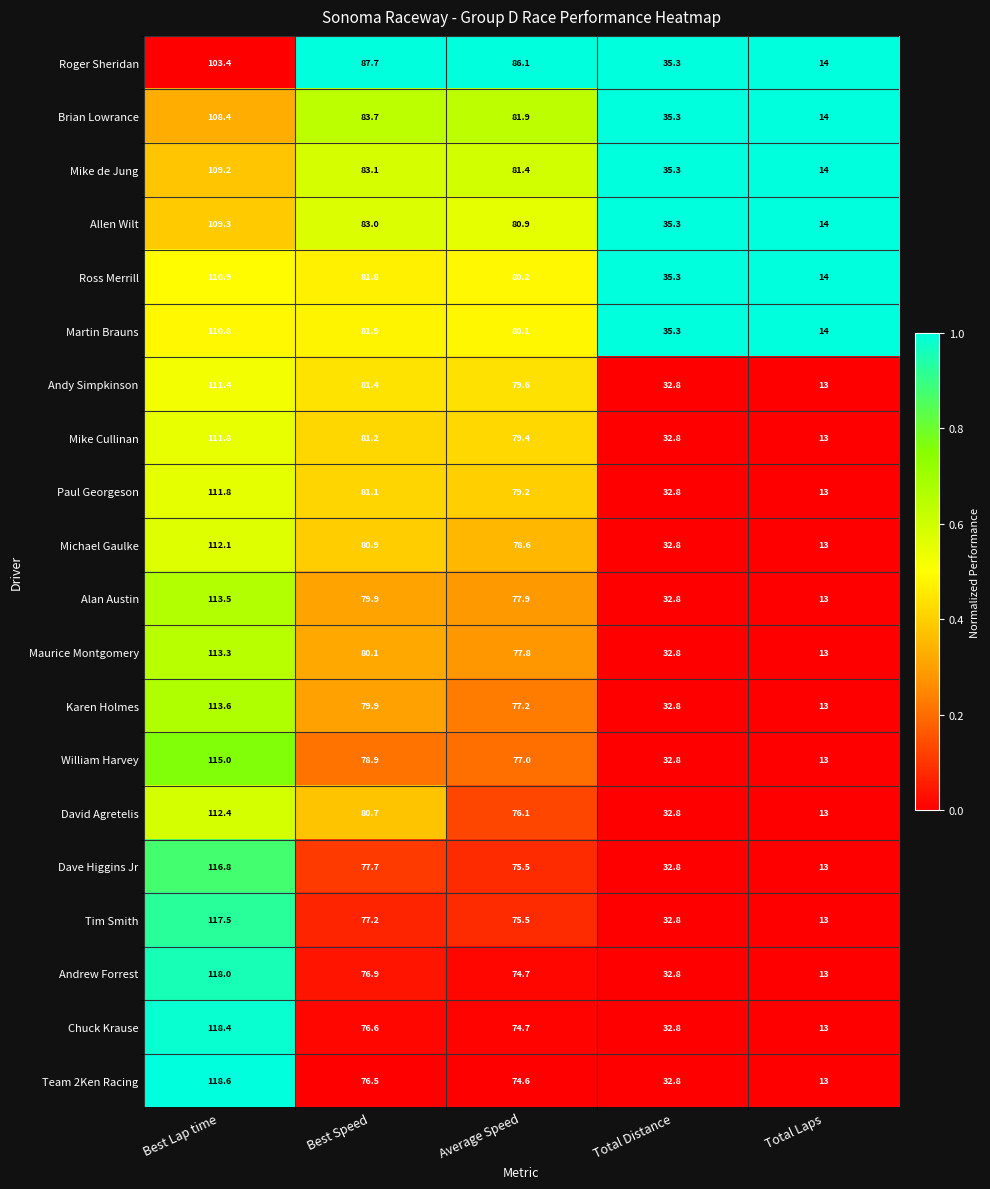

True or false: Andrew Forrest has a value of 76.9 at Best Speed.

True